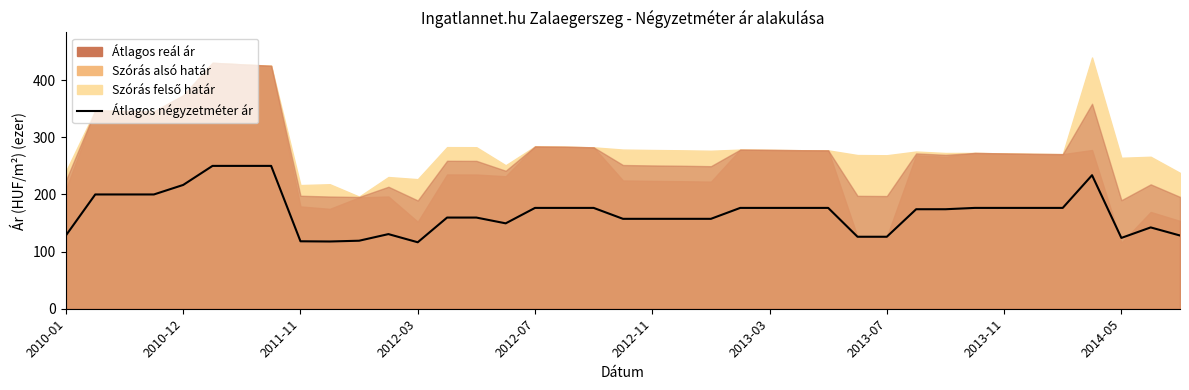

Where is the data nearest to the value 183?

2012-07